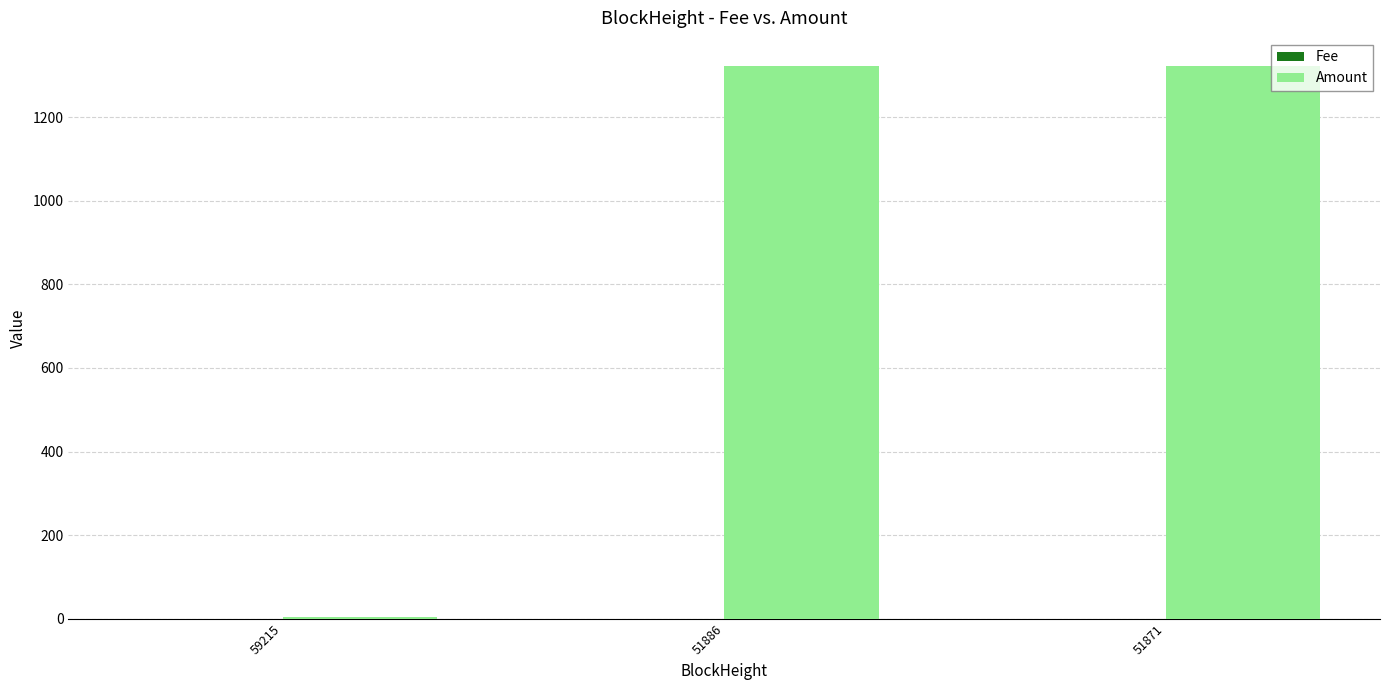

Which series has the largest total across all categories?

Amount